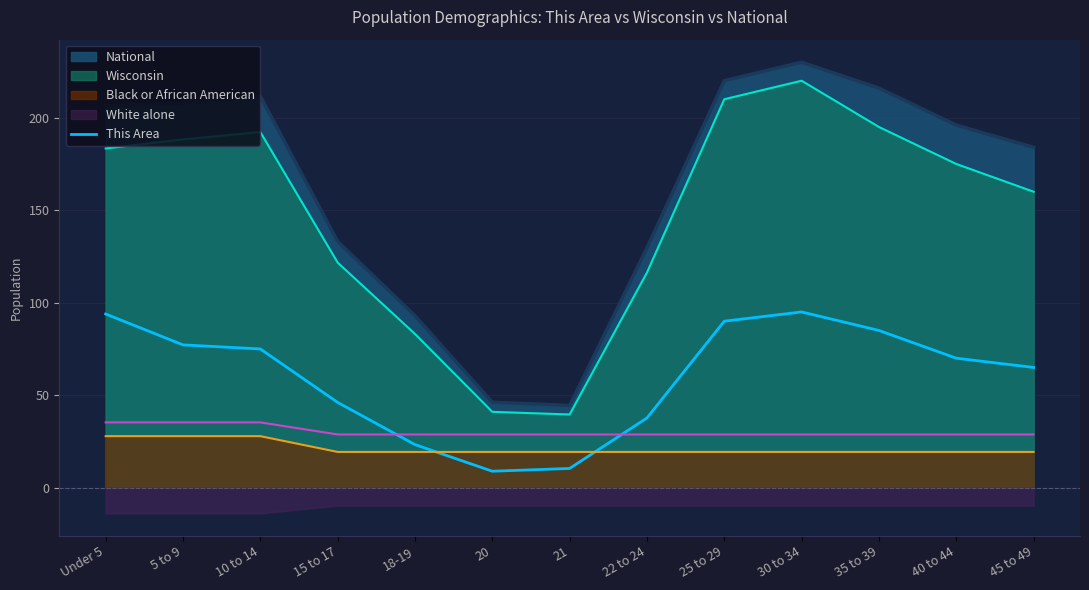

The chart shows a value of 75.0 at 10 to 14. True or false?

True